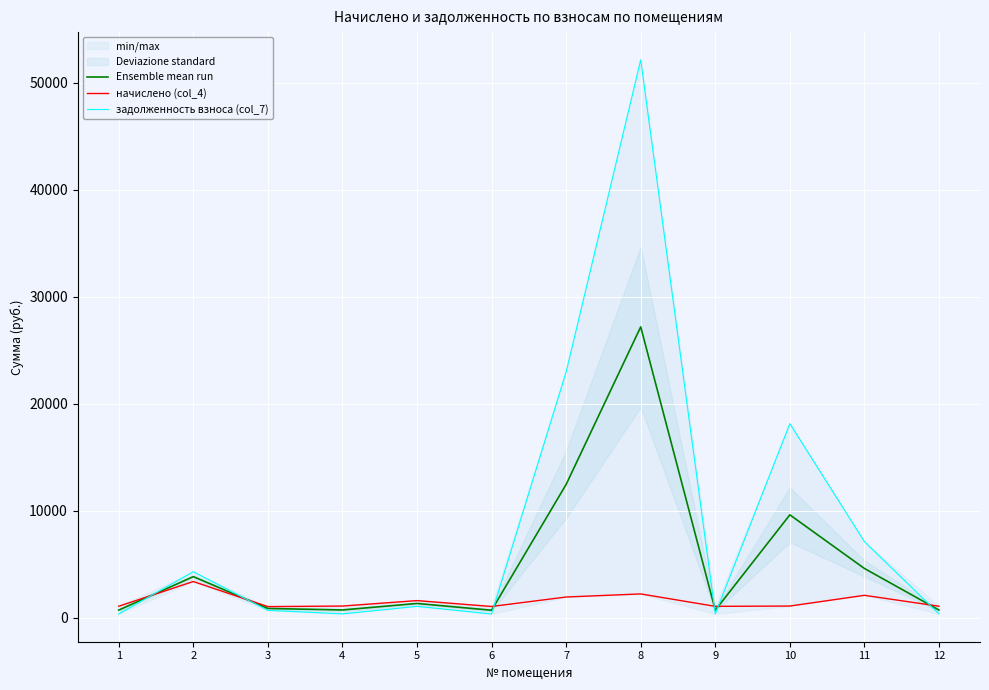

Which series ends up on top after the final intersection of задолженность взноса (col_7) and начислено (col_4)?

начислено (col_4)